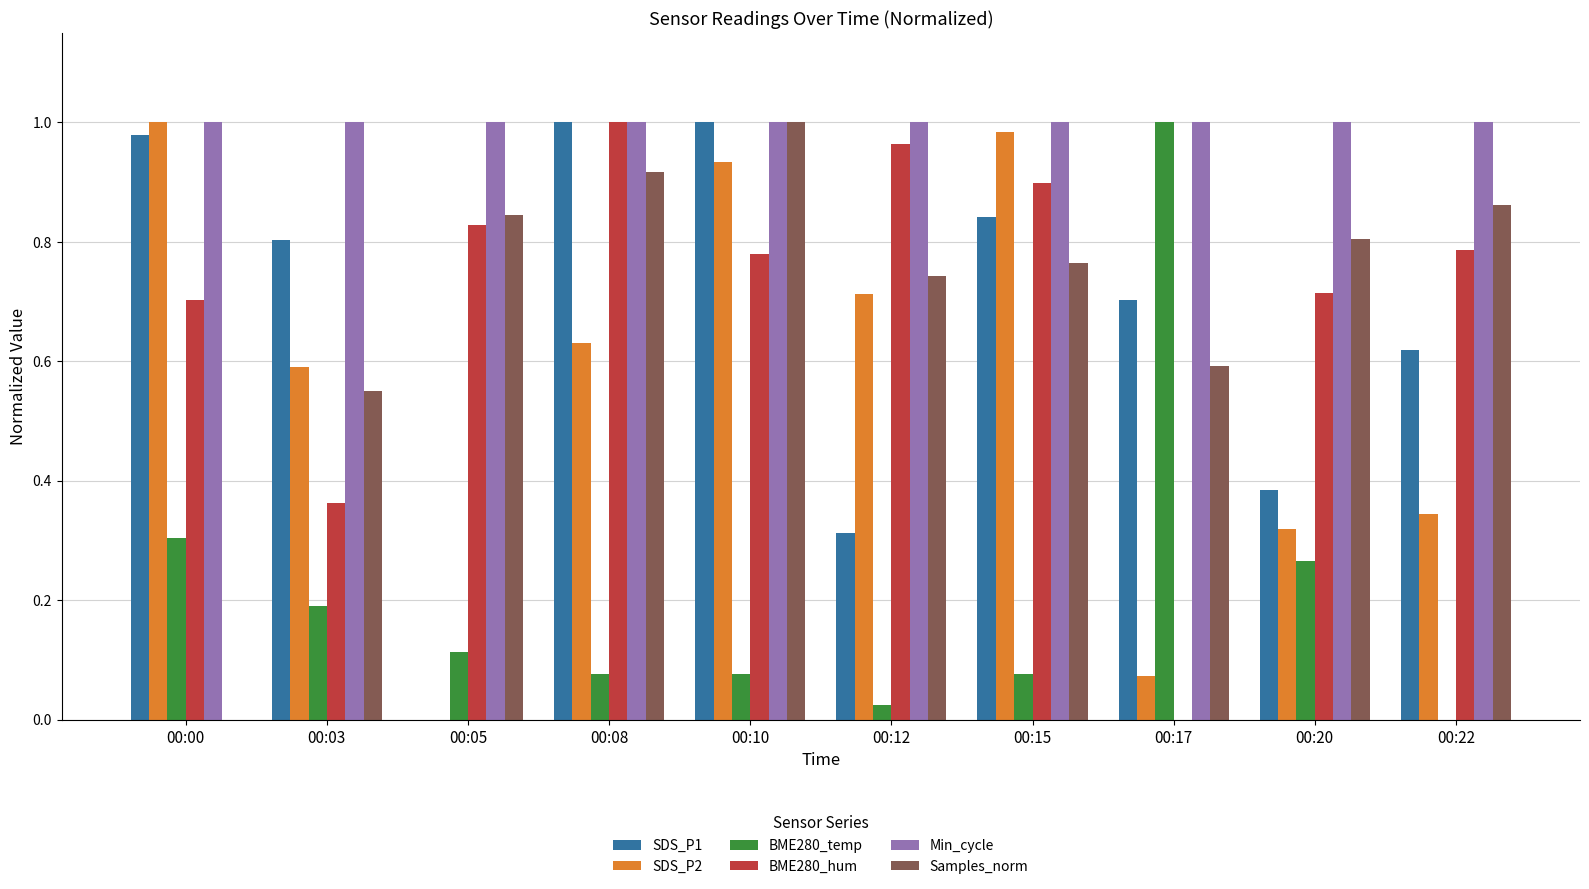

Between 00:00 and 00:15, which series saw the biggest shift?

Samples_norm